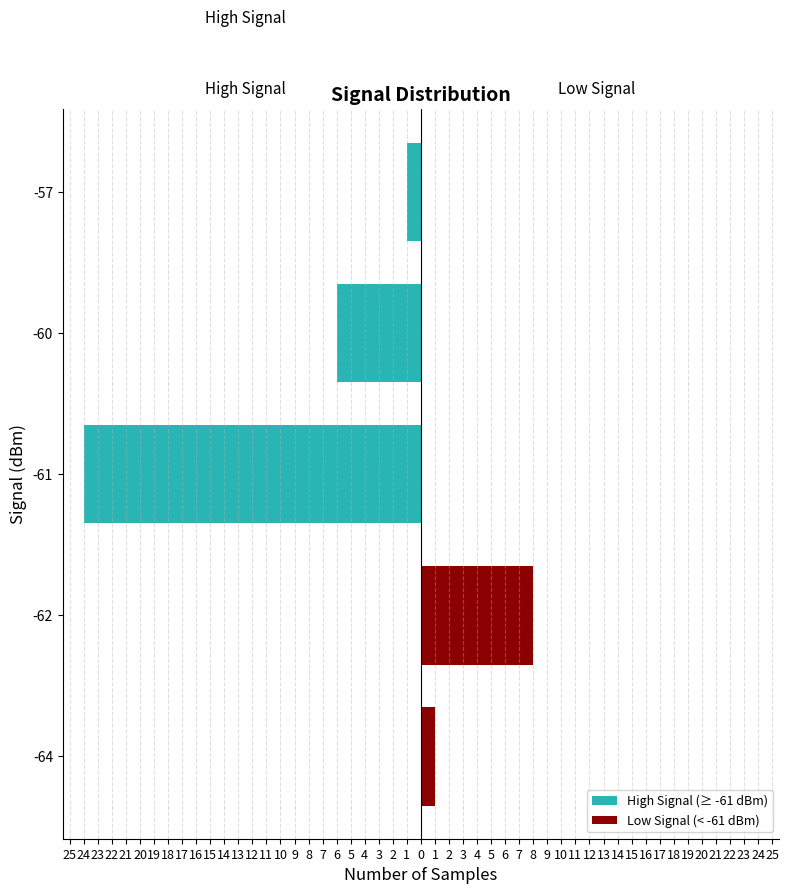

What is the value of the Low Signal (< -61 dBm) bar at the 2nd from the left?

8